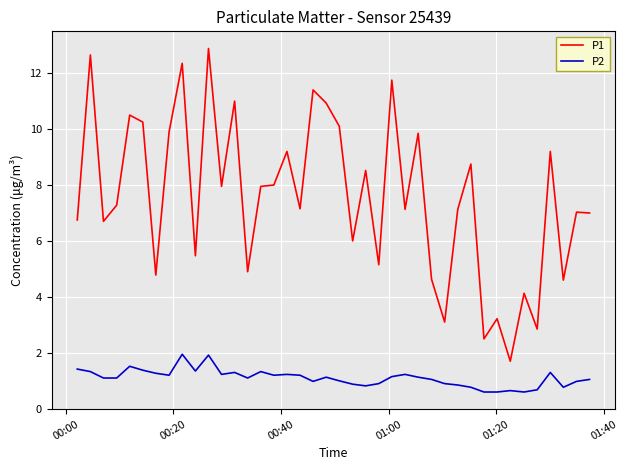

Which series has the widest spread of values?

P1